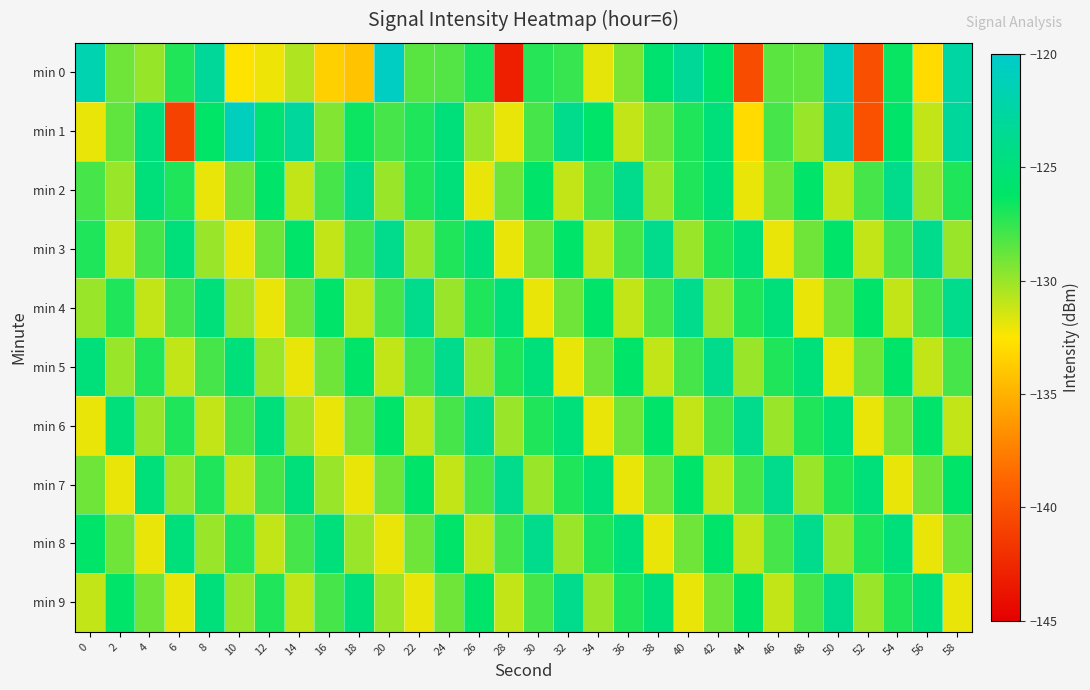

What is the spread (max minus min) of values at 0?

10.2